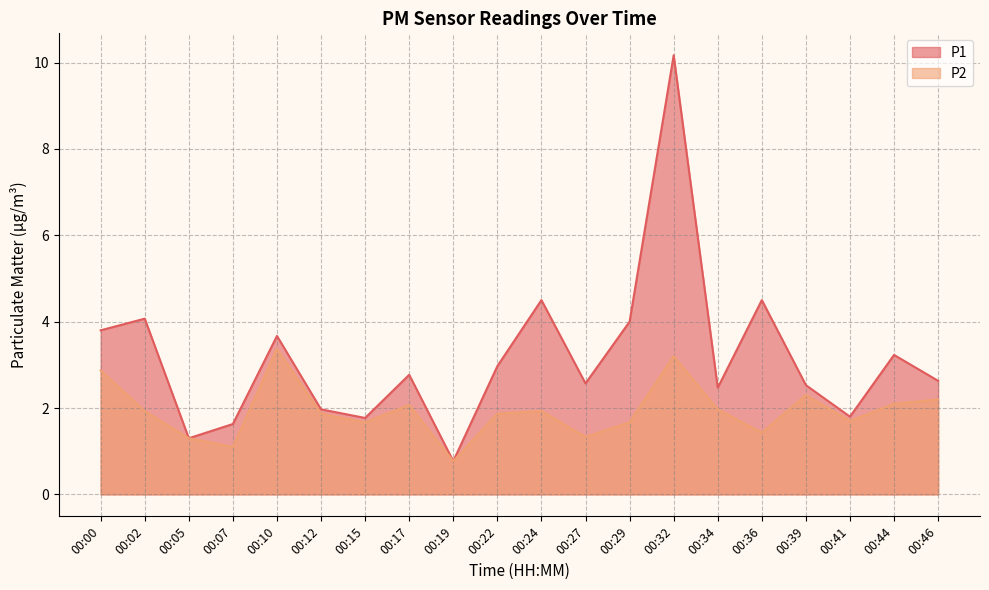

At which category does P1 reach its first local peak?

00:02